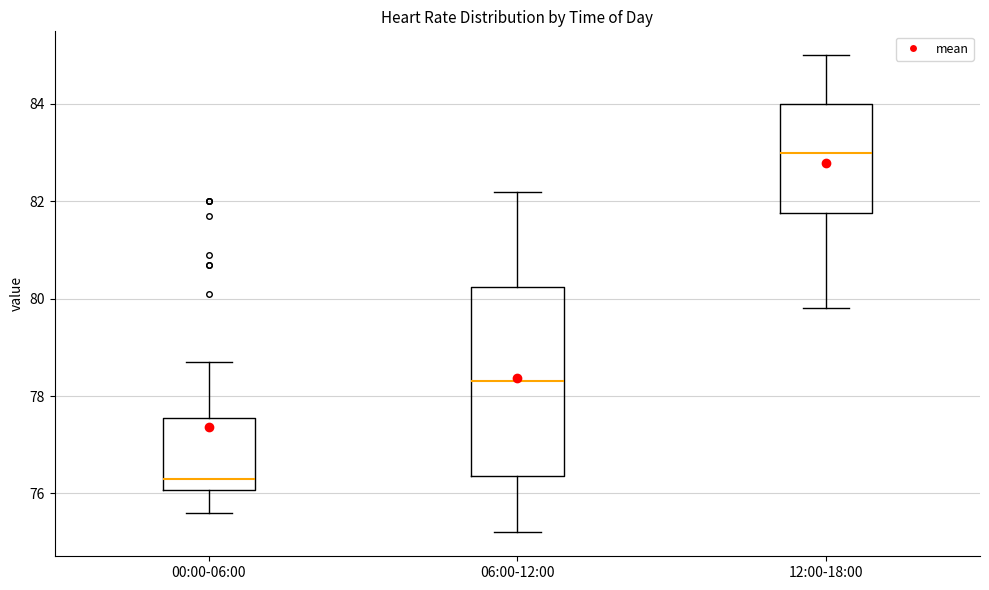

Where does the lower whisker of the box for 00:00-06:00 end on the y-axis? The values are not printed on the chart, so give them approximately, as read against the axis.

75.6